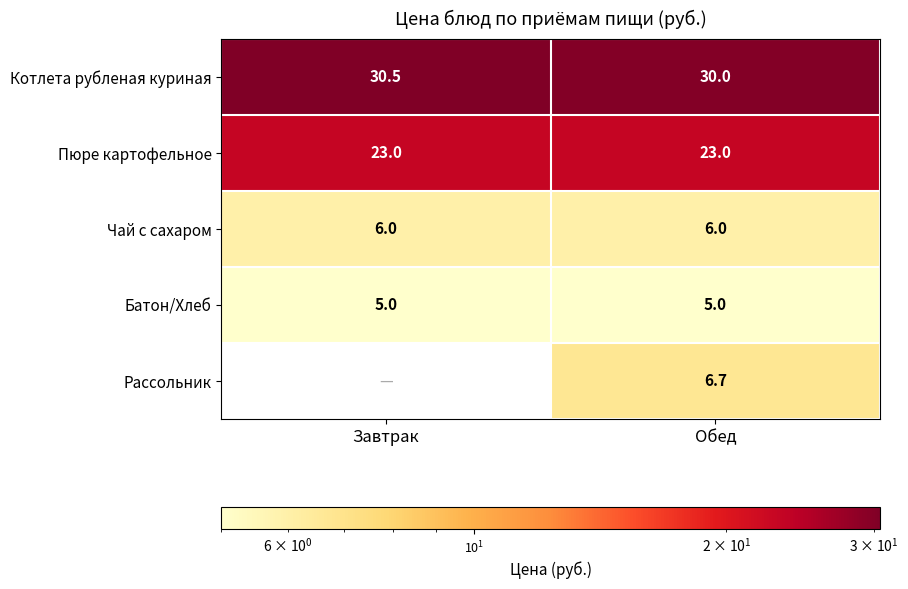

Where is Котлета рубленая куриная nearest to the value 30?

Обед